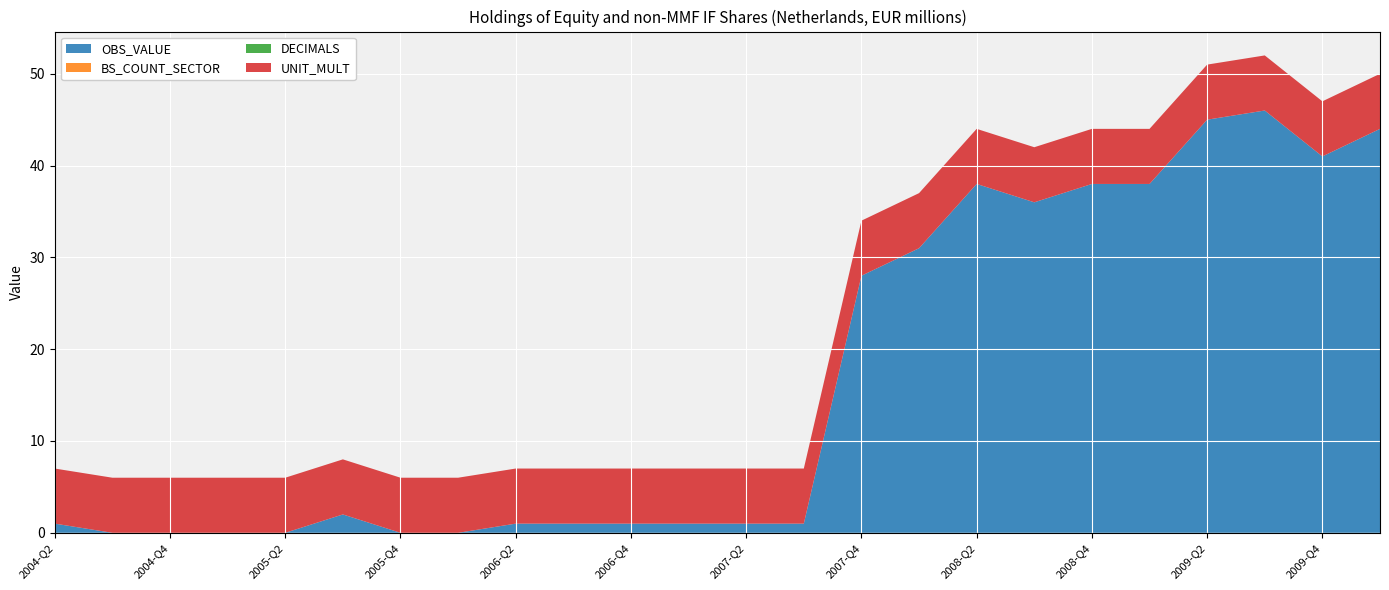

Reading left to right, list all the values displayed in this chart.

OBS_VALUE: 1	0	0	0	0	2	0	0	1	1	1	1	1	1	28	31	38	36	38	38	45	46	41	44
BS_COUNT_SECTOR: 0	0	0	0	0	0	0	0	0	0	0	0	0	0	0	0	0	0	0	0	0	0	0	0
DECIMALS: 0	0	0	0	0	0	0	0	0	0	0	0	0	0	0	0	0	0	0	0	0	0	0	0
UNIT_MULT: 6	6	6	6	6	6	6	6	6	6	6	6	6	6	6	6	6	6	6	6	6	6	6	6